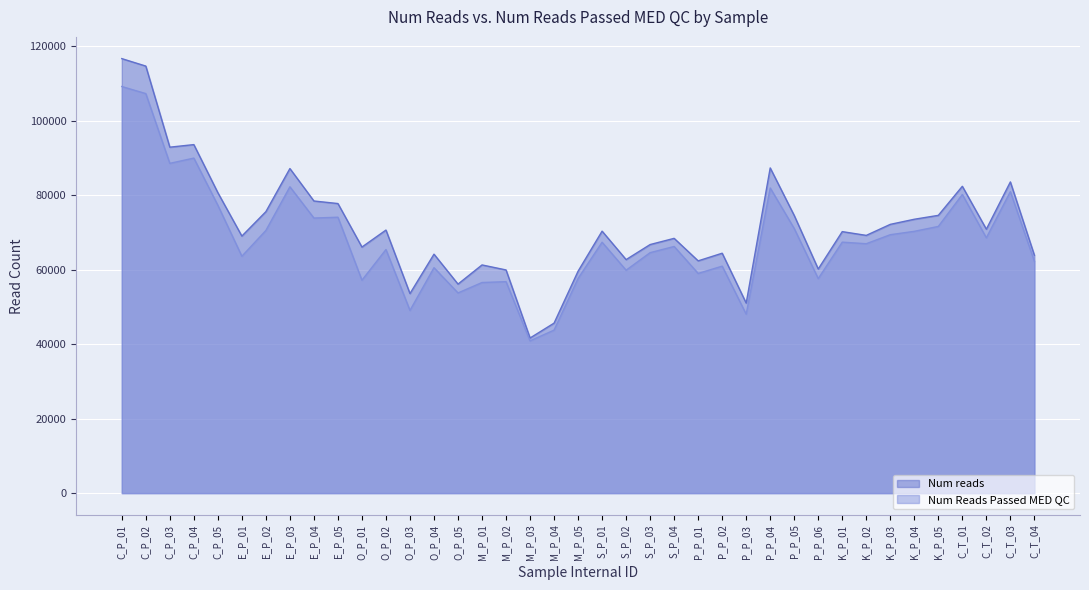

At which category does the chart reach its minimum across all series?

M_P_03